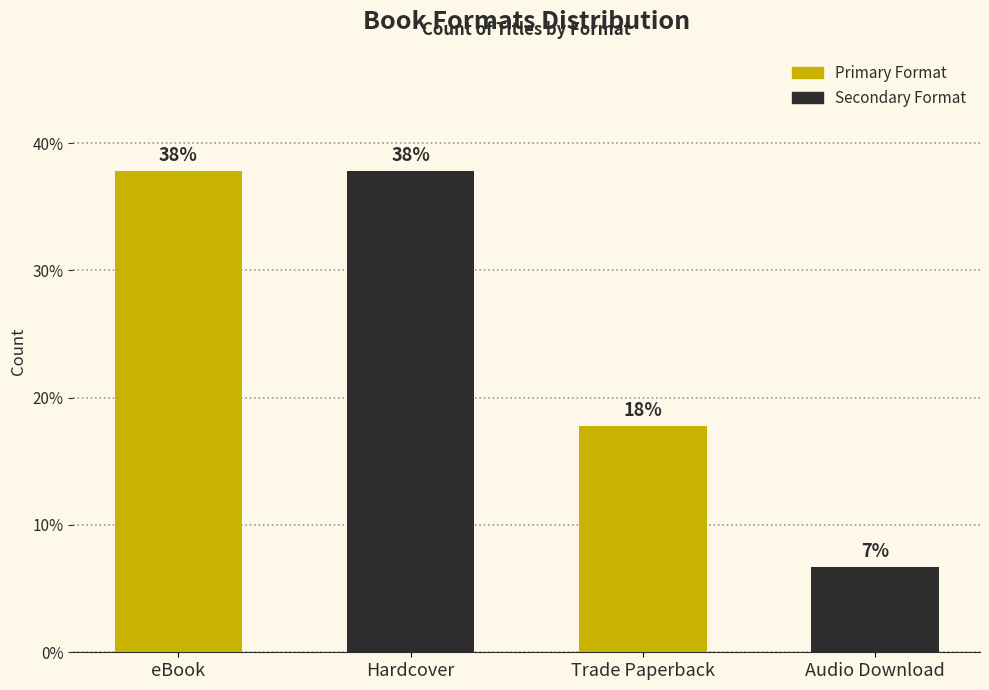

At which category does the chart reach its minimum across all series?

Audio Download